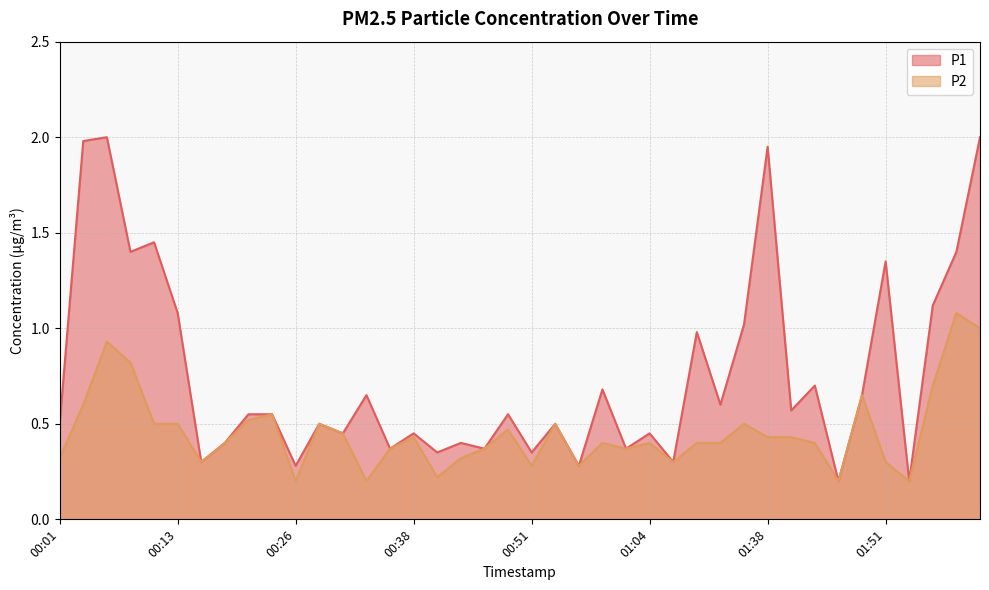

What is the minimum value shown in the chart?

0.2